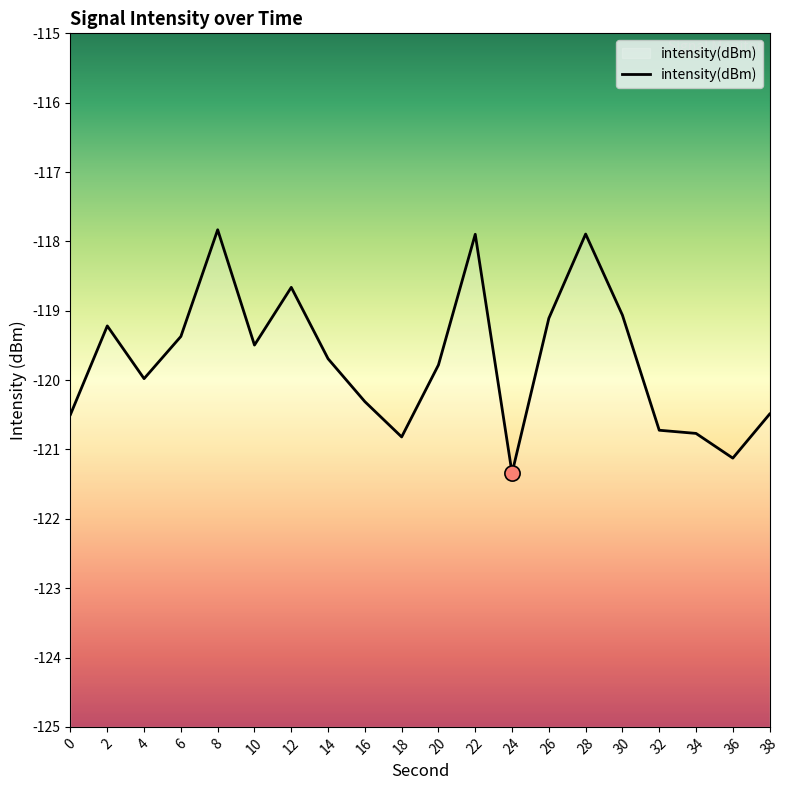

Which has a higher value, 22 or 0?

22